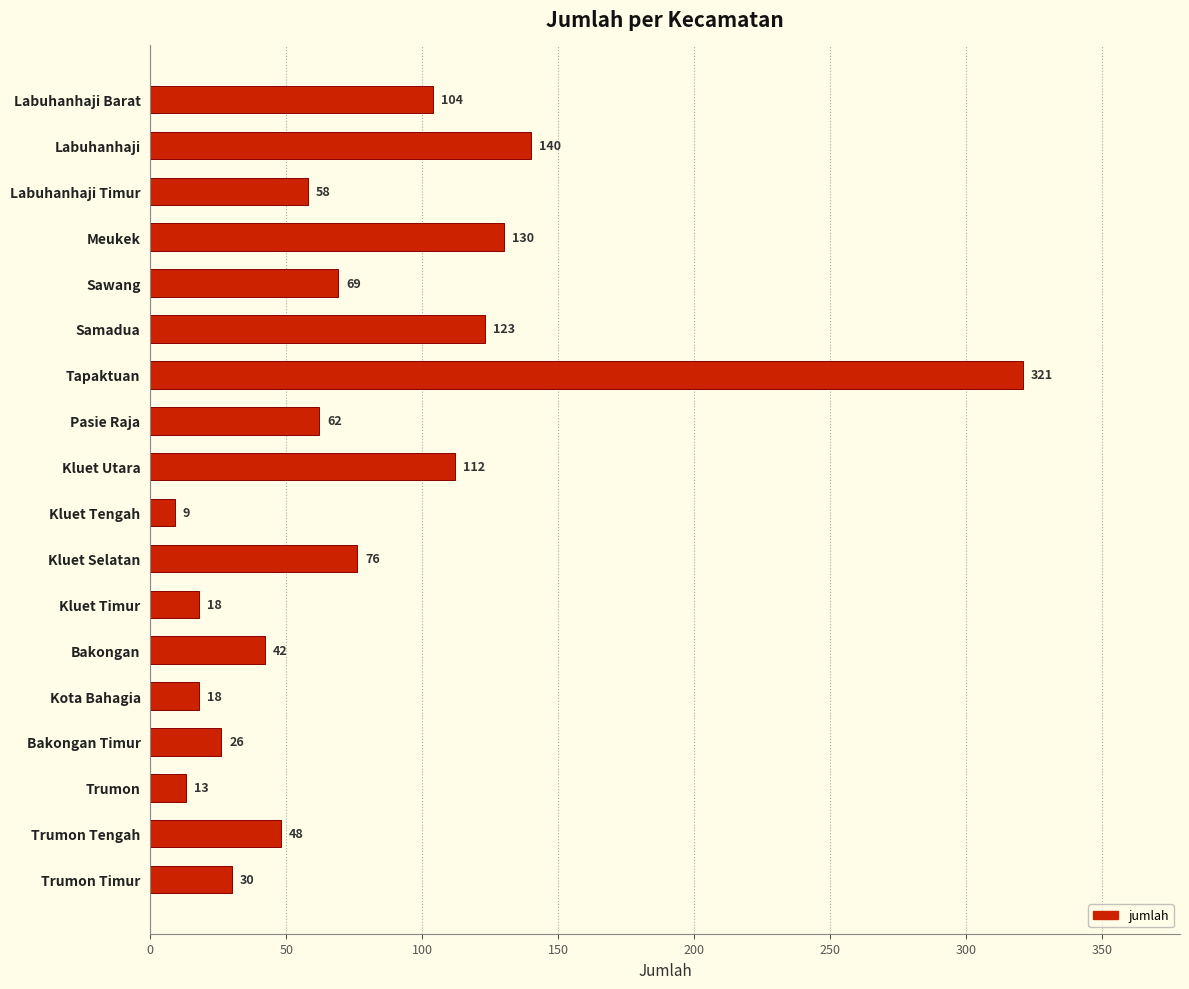

Which has a higher value, Bakongan or Kota Bahagia?

Bakongan